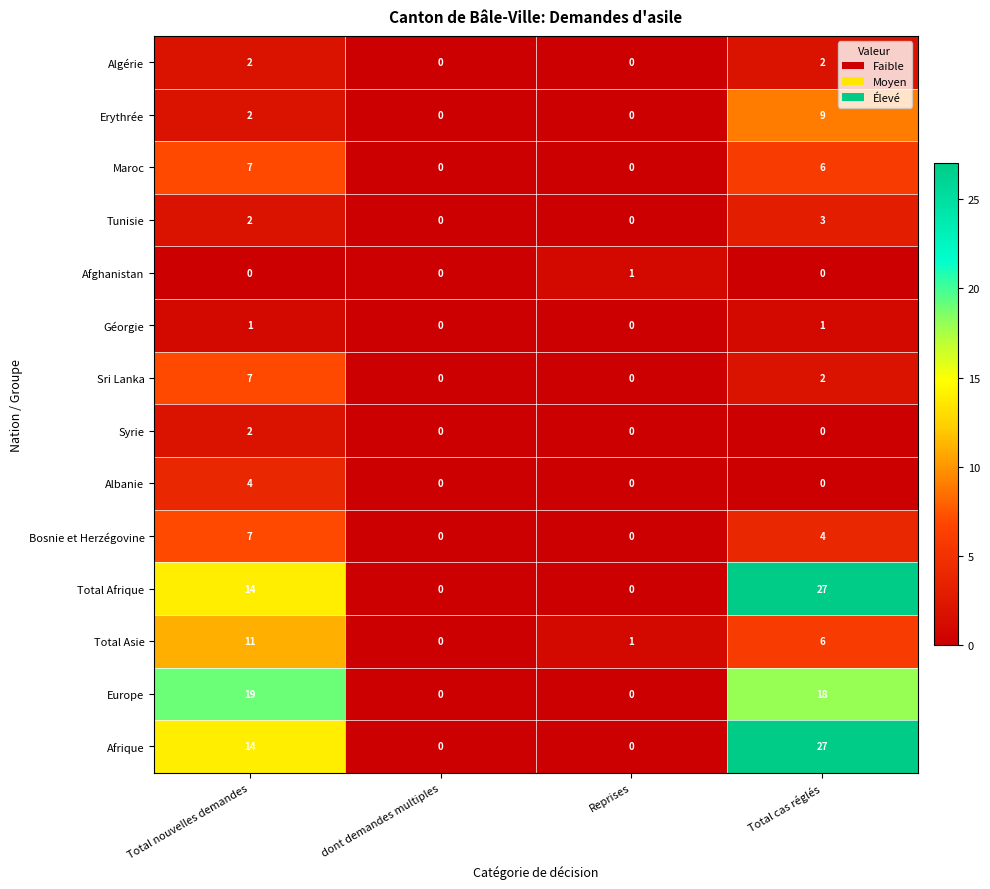

True or false: Syrie has a value of 0 at Reprises.

True